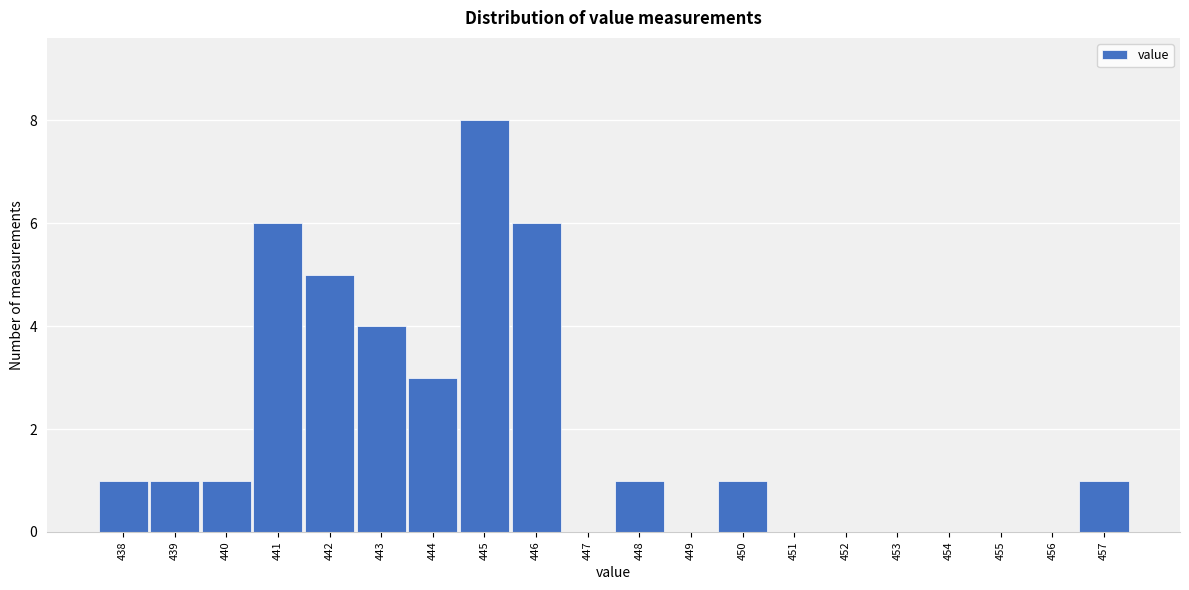

Which range on the x-axis has the tallest bar?

444.5 to 445.5